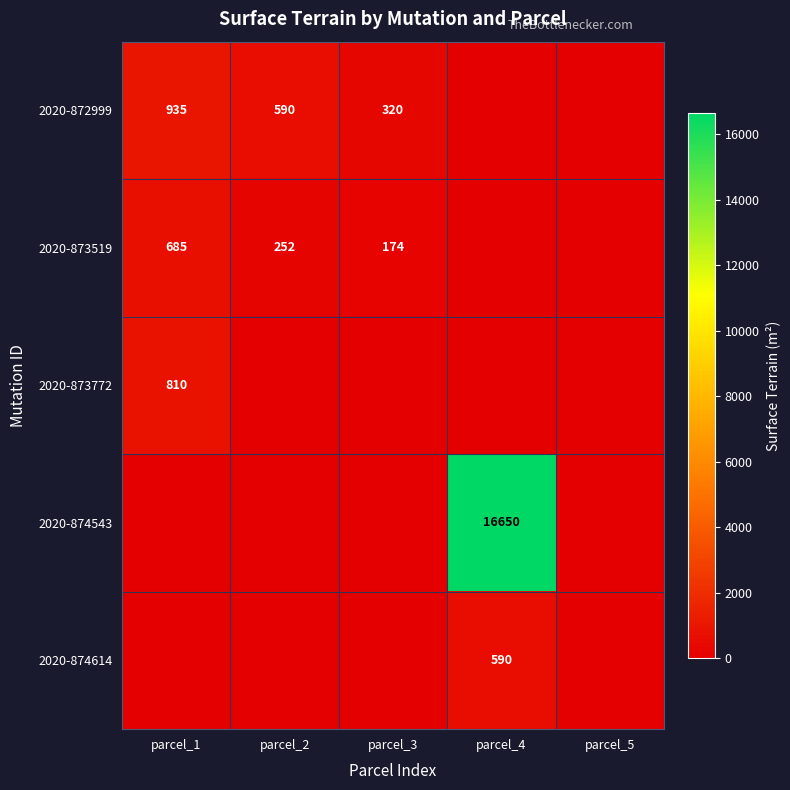

What is the difference between the 2020-872999 values at parcel_1 and parcel_2?

345